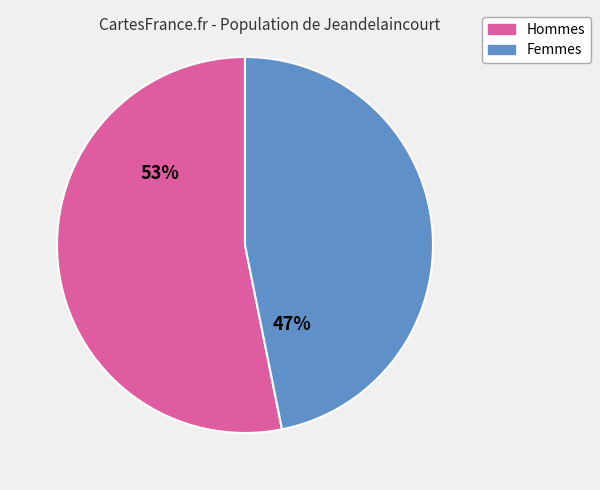

Is there any slice that represents more than half of the pie?

Yes